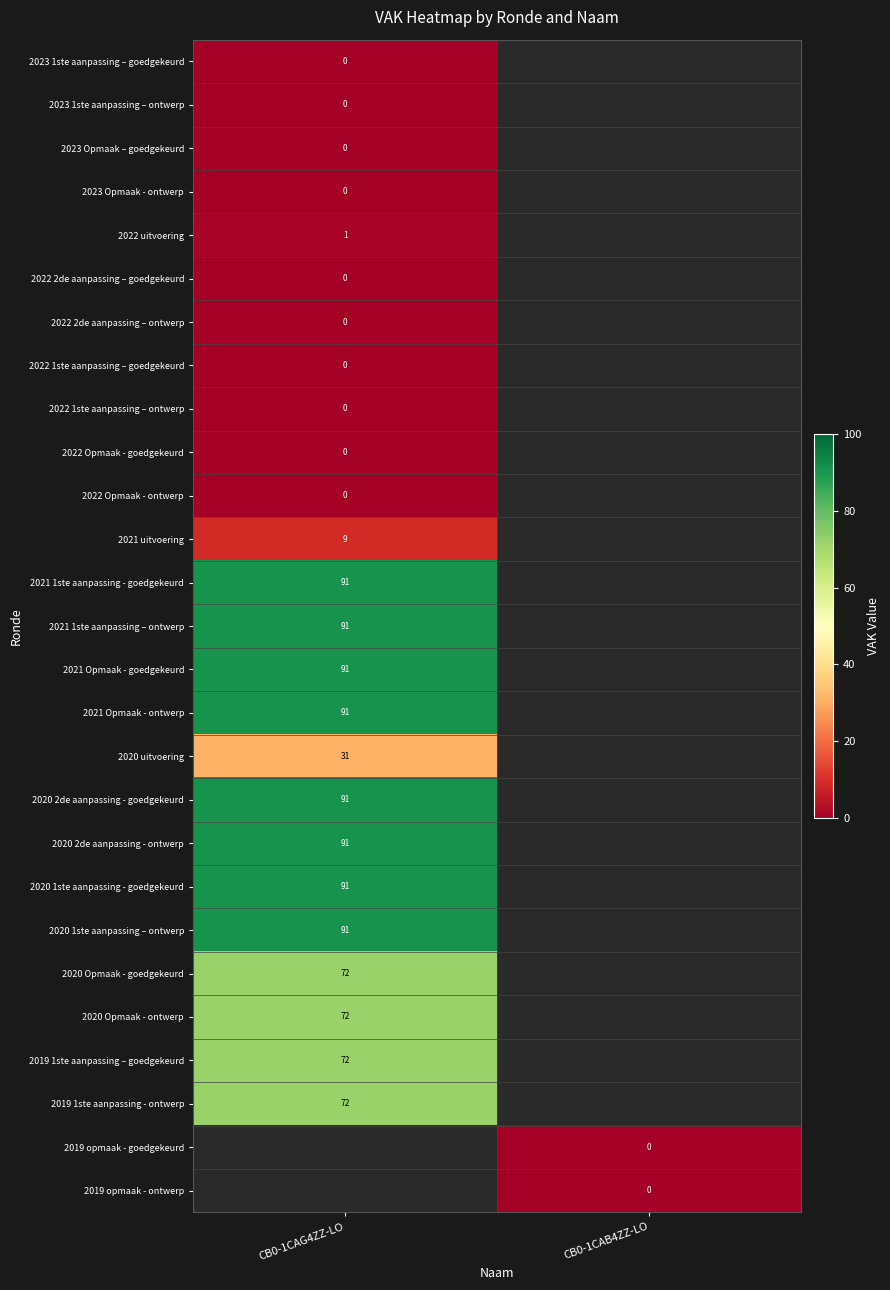

Which category has the lowest value across all series?

CB0-1CAG4ZZ-LO